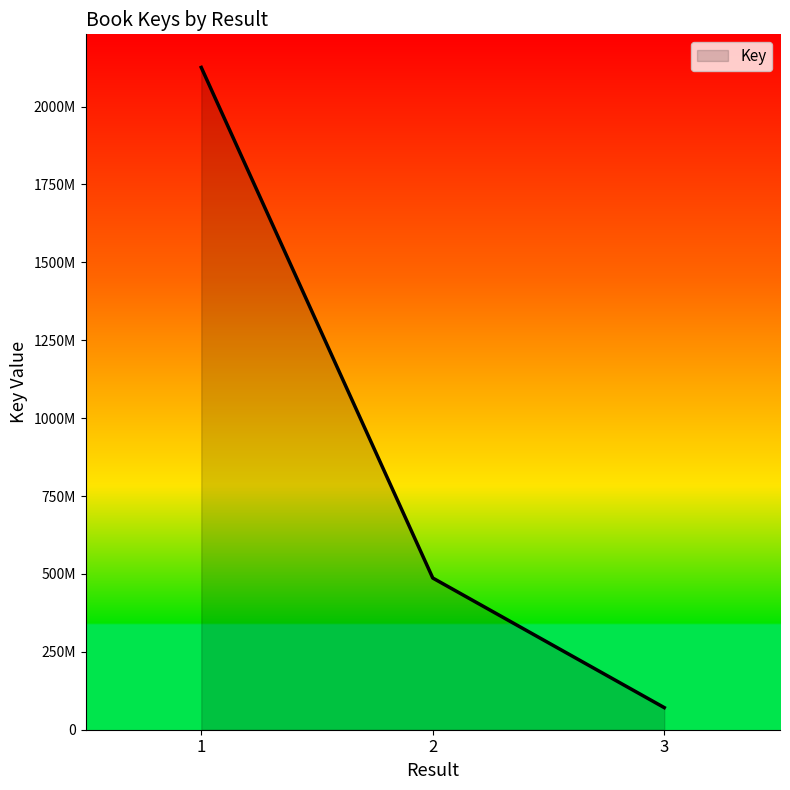

Reading right to left, list all the values displayed in this chart.

3=70985572	2=486841716	1=2125508512